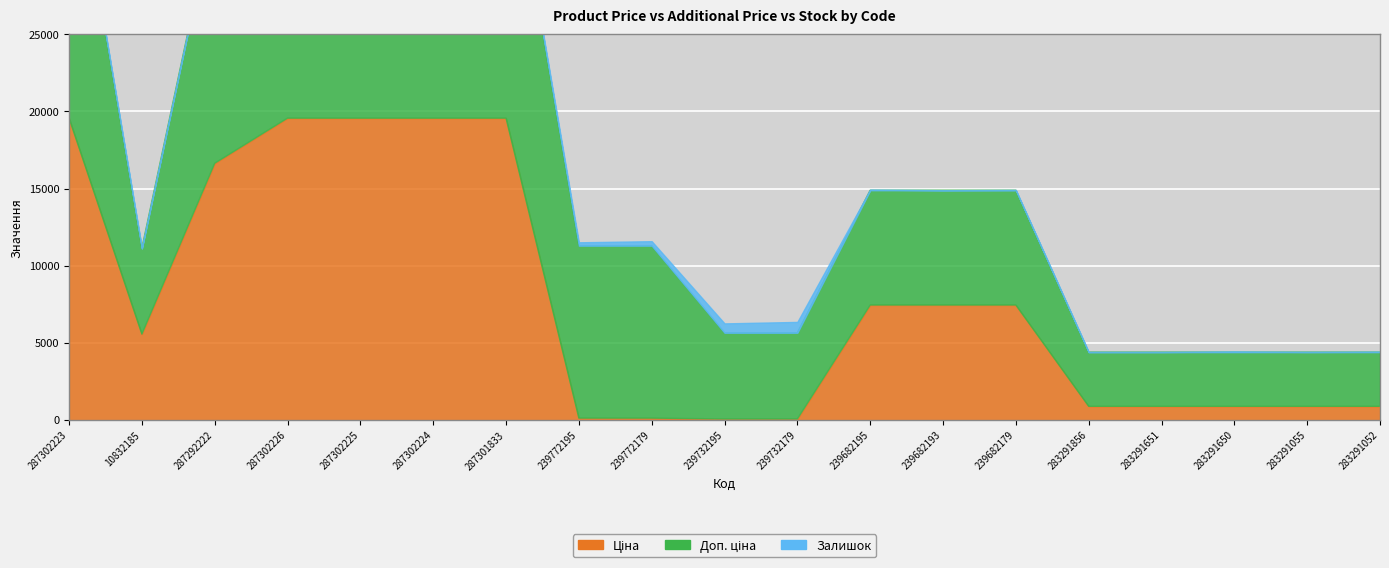

At which category is the sum across all series the highest?

287302223